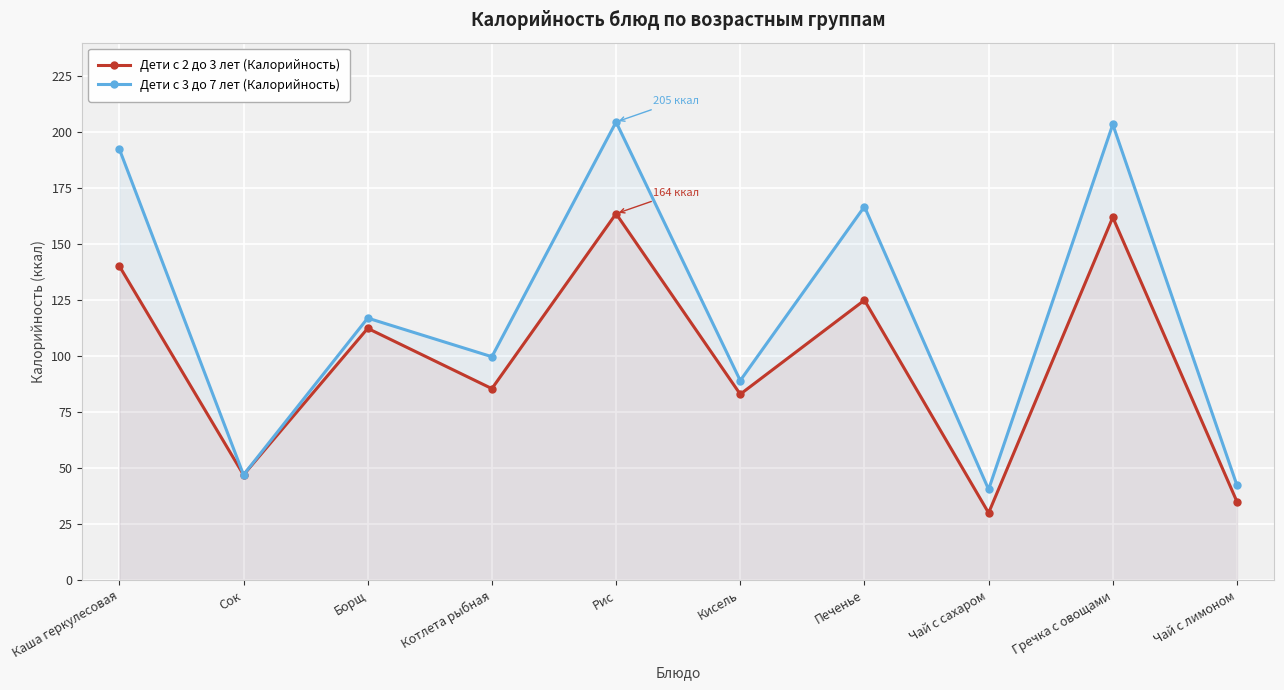

Where does the Дети с 2 до 3 лет (Калорийность) series first go above 112?

Каша геркулесовая